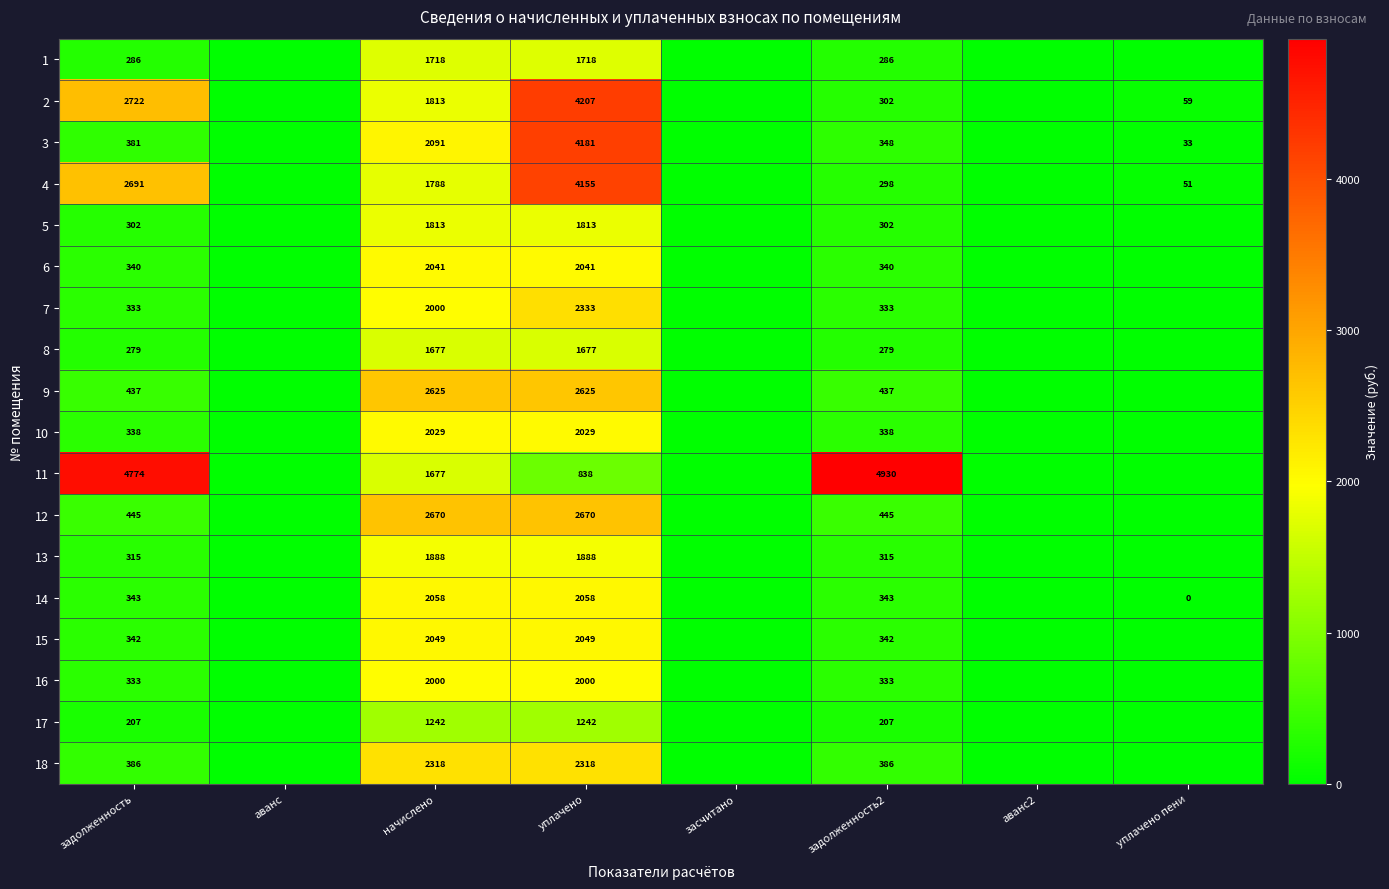

How many distinct data groups are displayed?

18